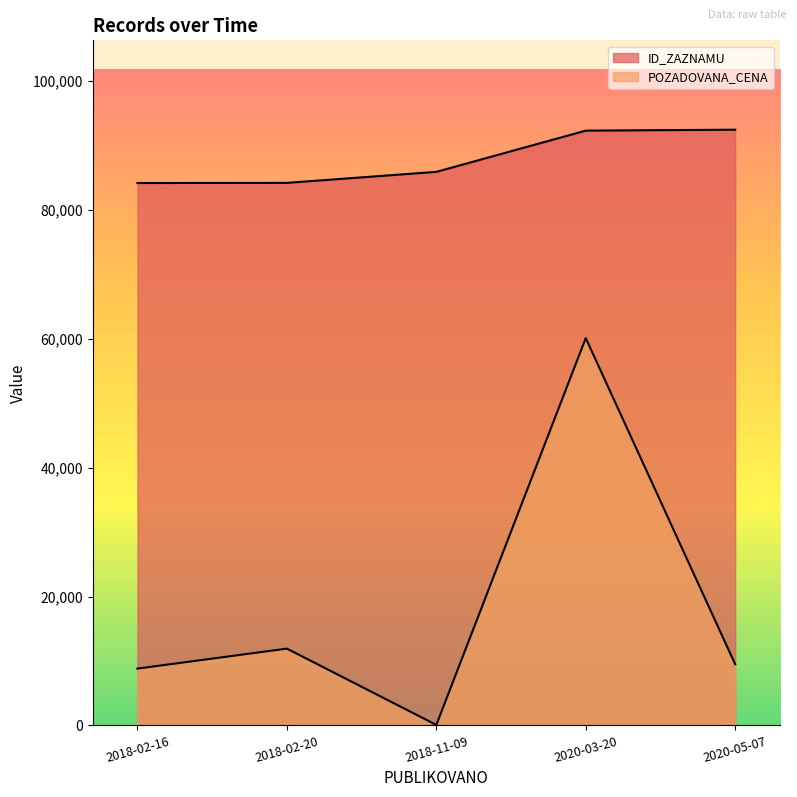

Is the value of POZADOVANA_CENA at 2020-05-07 greater than the value of ID_ZAZNAMU at 2018-02-16?

No